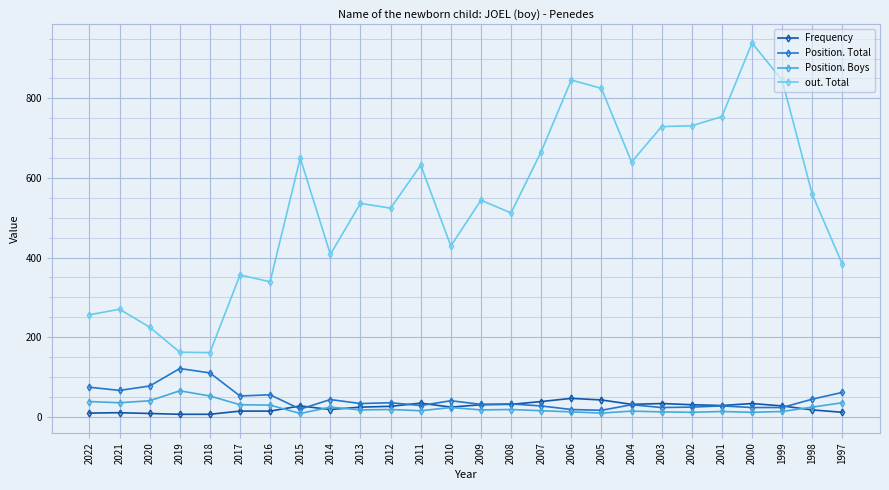

Which series has the largest range (max minus min)?

out. Total